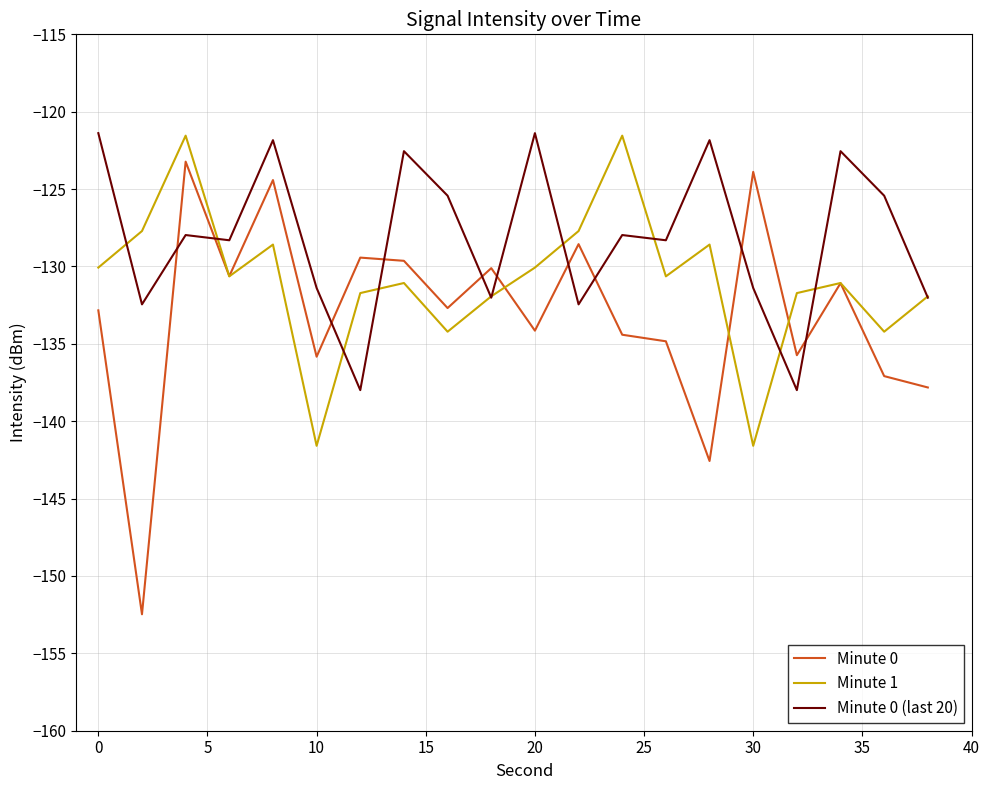

Which series has the largest total across all categories?

Minute 0 (last 20)